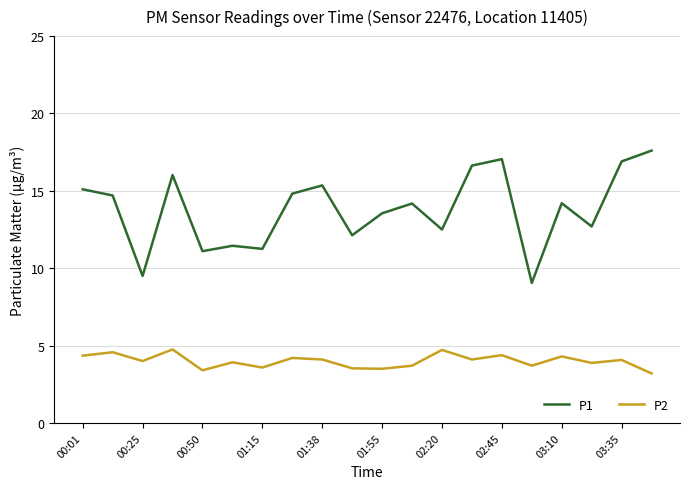

What is the maximum value shown in the chart?

17.6